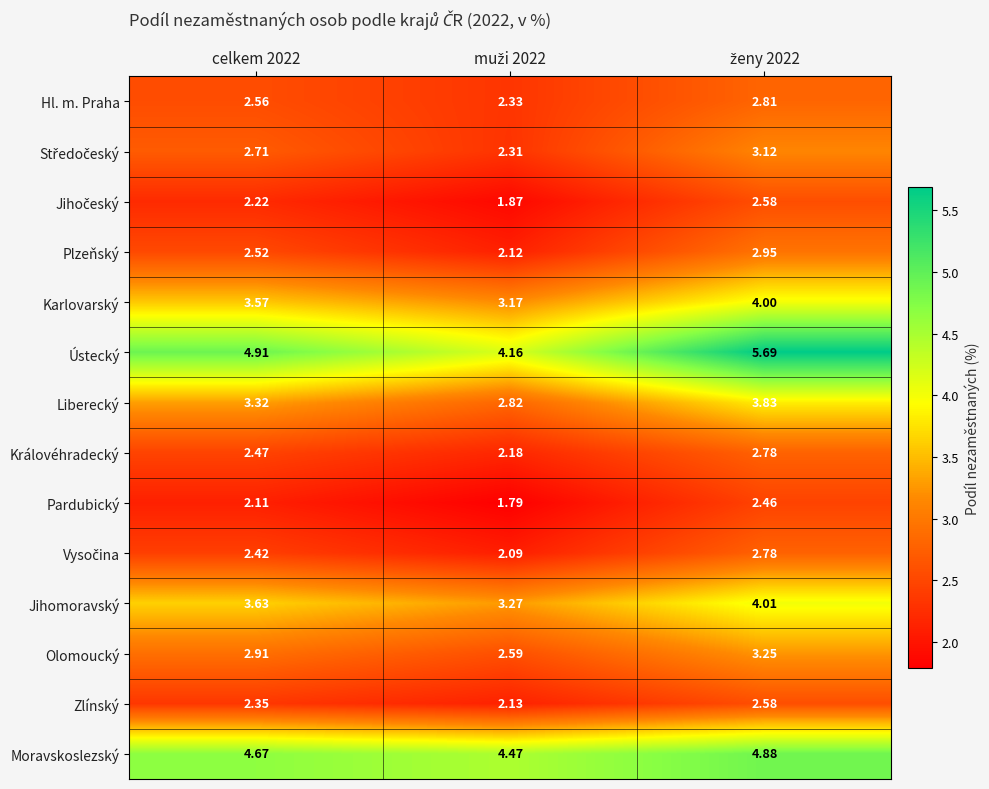

Which series has the largest total across all categories?

Ústecký